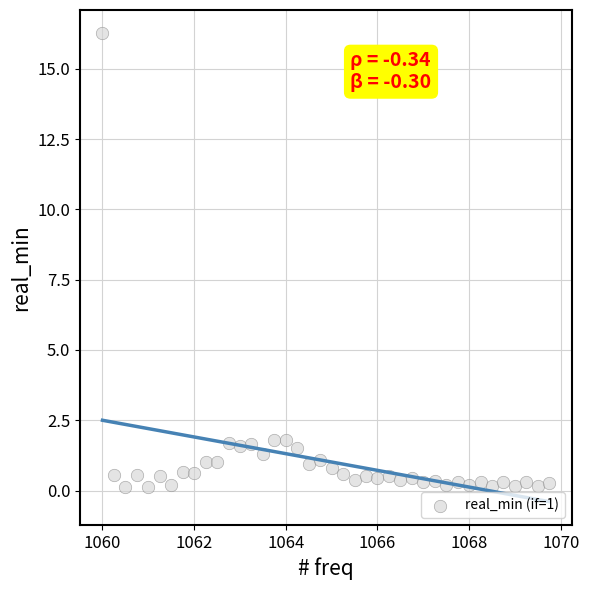

What is the range of X values (max minus min)?

9.8